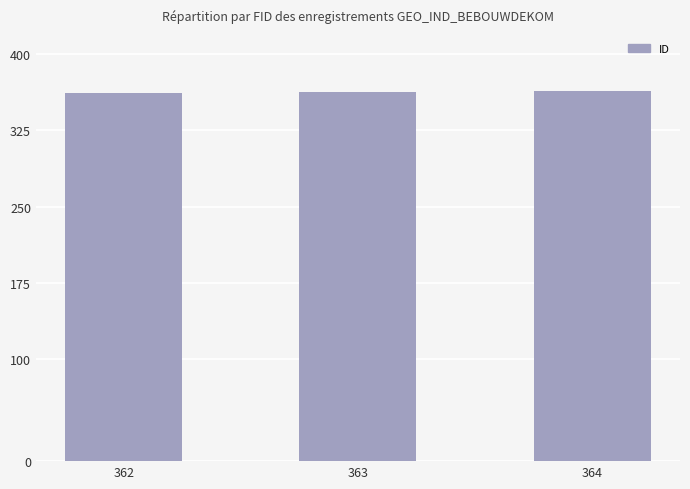

What is the change in value from 362 to 363?

+1